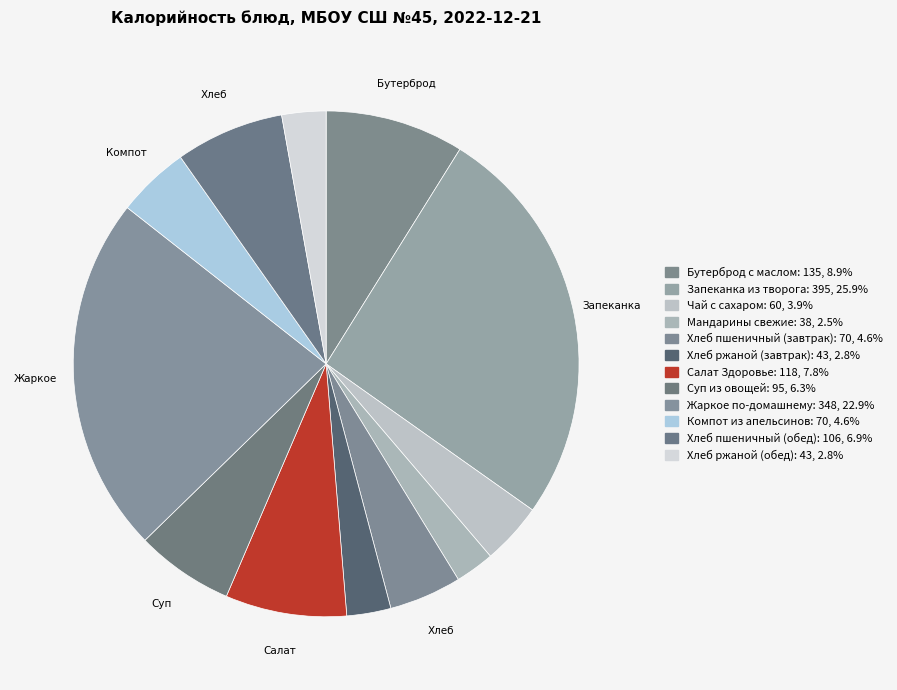

Combined, do Хлеб ржаной (завтрак) and Хлеб пшеничный (обед) account for over 50%?

No